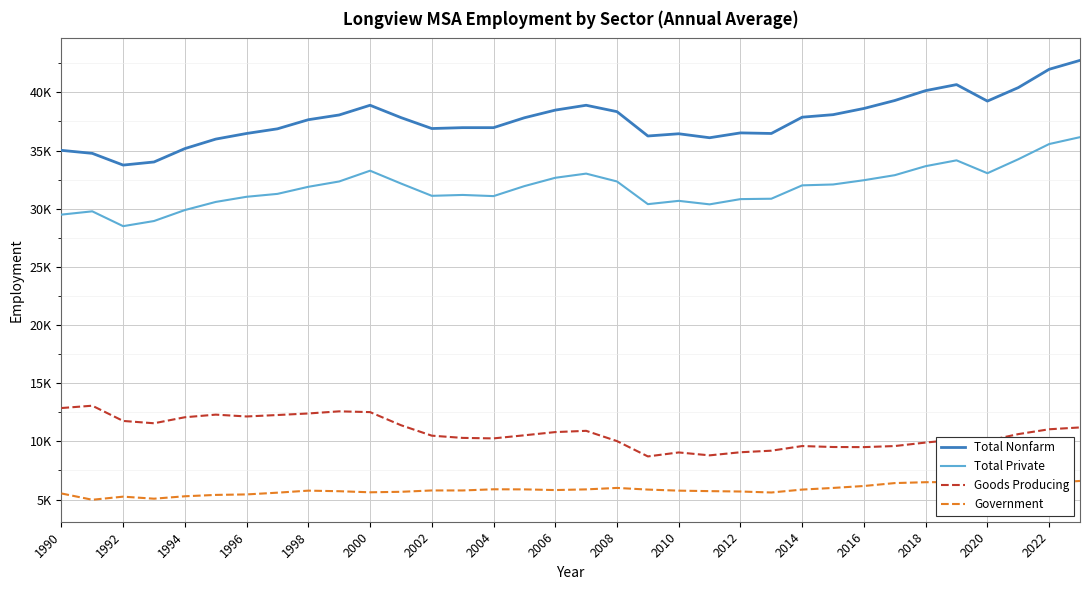

True or false: Government and Total Private cross at least once.

False